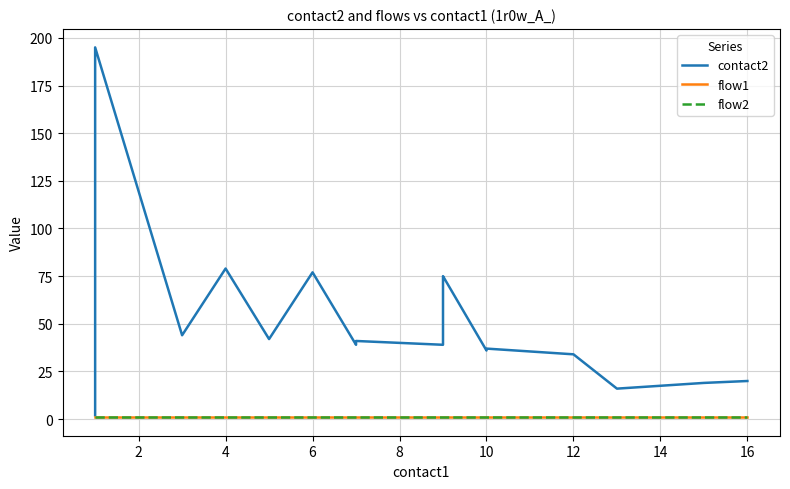

How many data points does each series have?

20